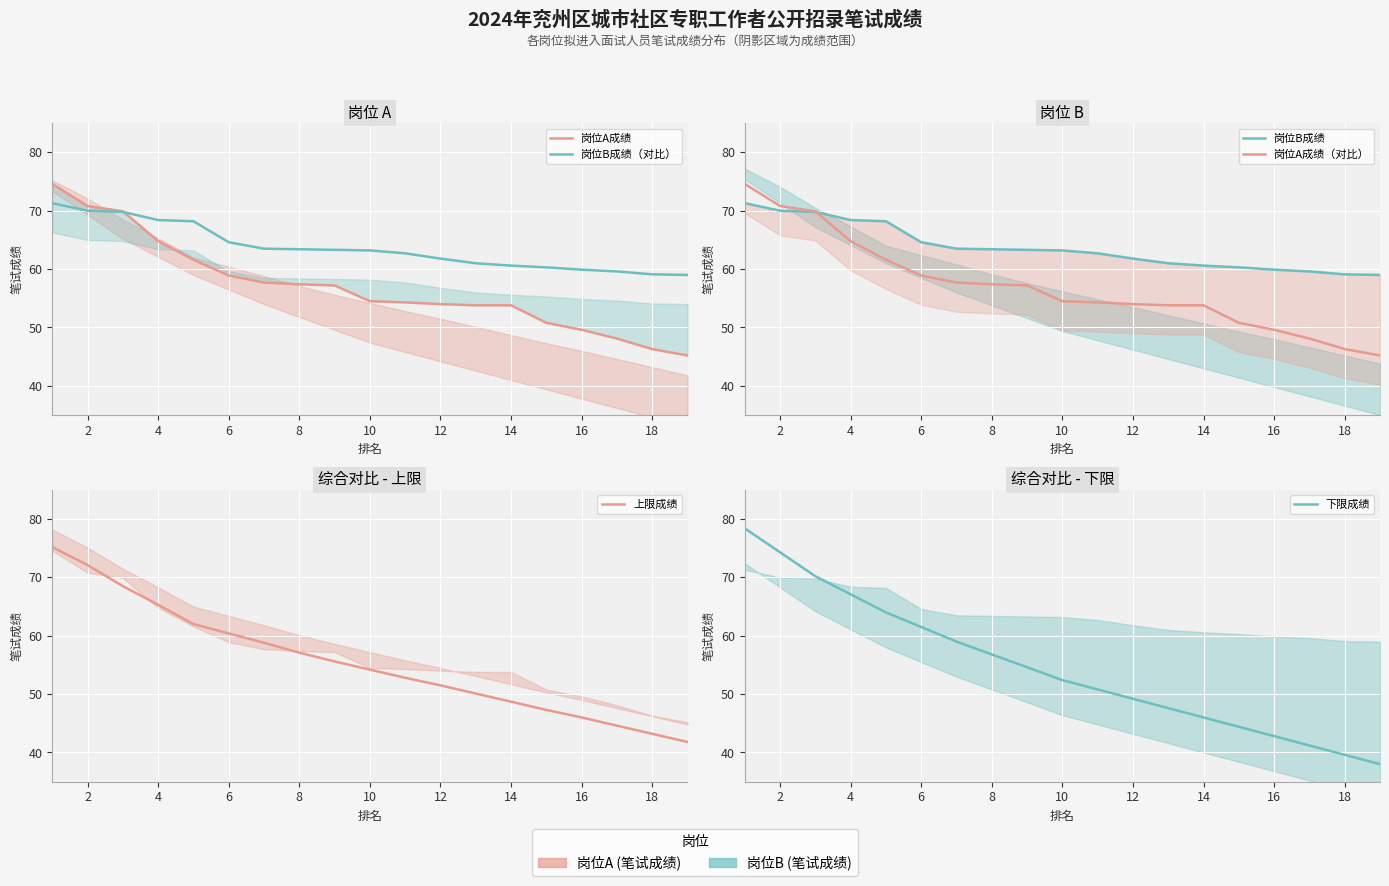

Reading right to left, transcribe all the data shown in this chart.

岗位A成绩: 45.2	46.3	48.1	49.6	50.8	53.8	53.8	54.0	54.3	54.5	57.2	57.4	57.7	58.9	61.6	64.8	69.9	70.8	74.6
岗位B成绩（对比）: 59.0	59.1	59.6	59.9	60.3	60.6	61.0	61.8	62.7	63.2	63.3	63.4	63.5	64.6	68.2	68.4	69.8	70.0	71.3
岗位B成绩: 59.0	59.1	59.6	59.9	60.3	60.6	61.0	61.8	62.7	63.2	63.3	63.4	63.5	64.6	68.2	68.4	69.8	70.0	71.3
岗位A成绩（对比）: 45.2	46.3	48.1	49.6	50.8	53.8	53.8	54.0	54.3	54.5	57.2	57.4	57.7	58.9	61.6	64.8	69.9	70.8	74.6
上限成绩: 41.8	43.2	44.6	46.0	47.3	48.7	50.1	51.5	52.8	54.2	55.6	57.1	58.8	60.4	62.0	65.3	68.5	72.1	75.2
下限成绩: 38.0	39.6	41.2	42.8	44.4	46.0	47.6	49.2	50.8	52.4	54.6	56.8	59.0	61.5	64.0	67.1	70.2	74.3	78.4